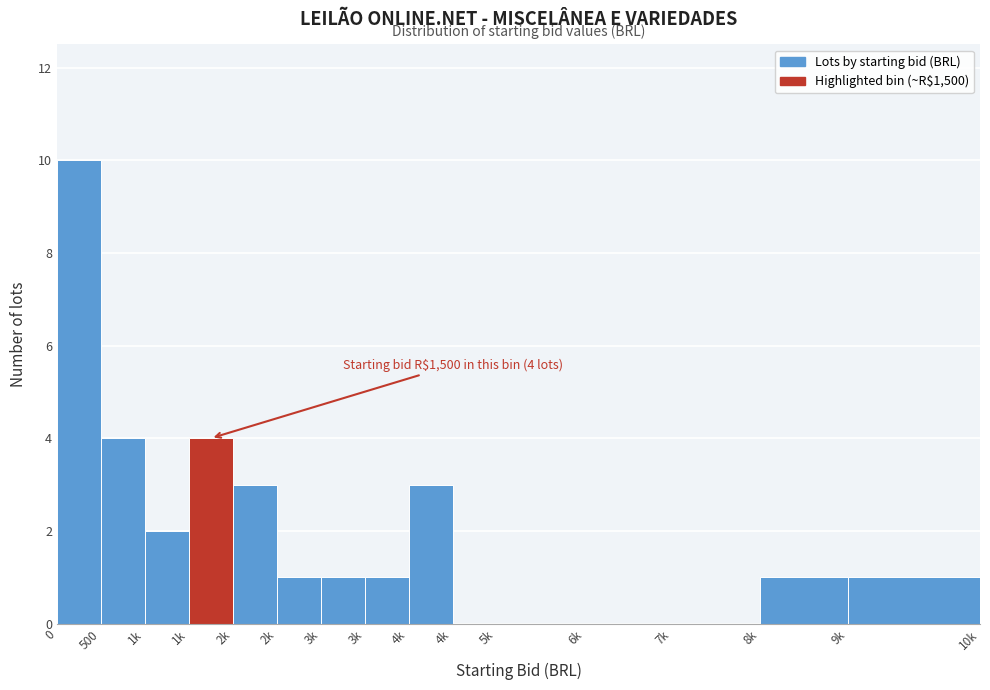

Are the bars horizontal?

No